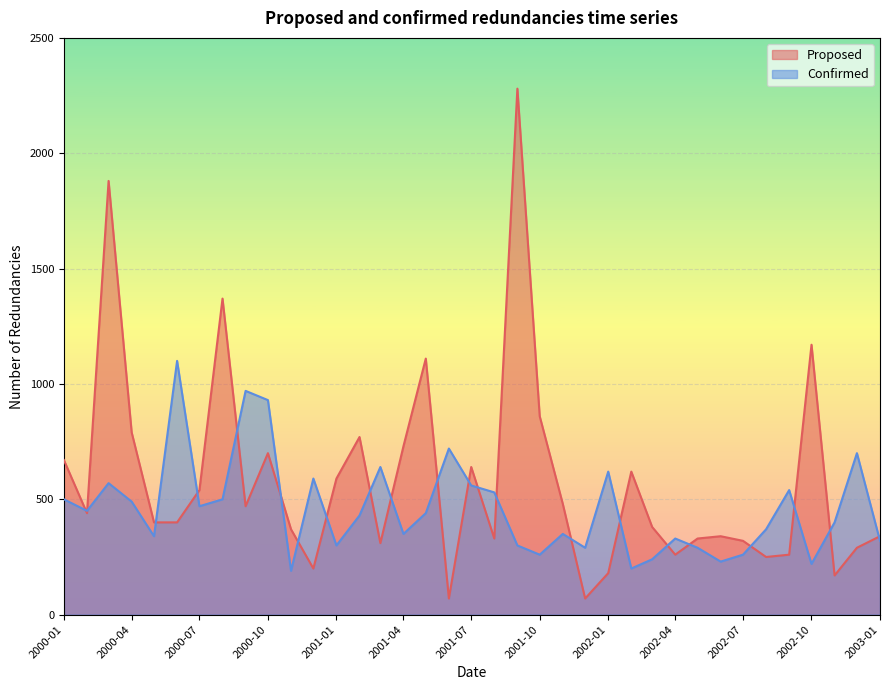

What is the difference between the Proposed values at 2000-02 and 2001-09?

1840